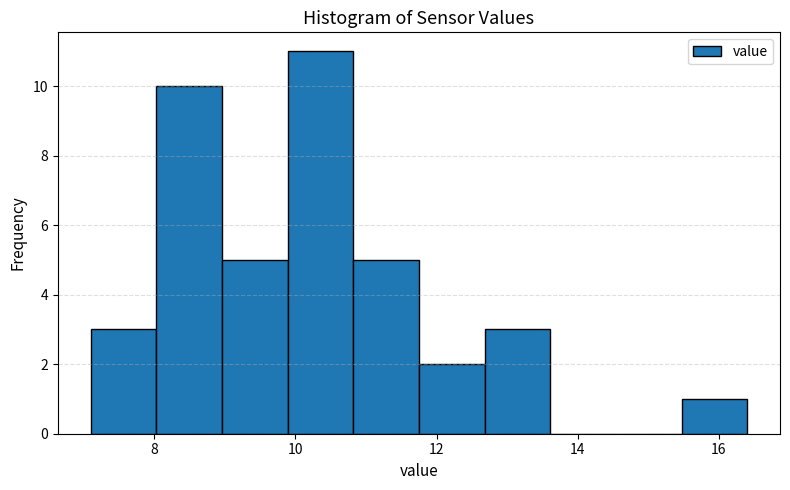

What is the height of the bar covering 11.8 to 12.6 on the x-axis? Neither the bar edges nor the heights are printed on the chart, so give them approximately, as read against the axes.

2